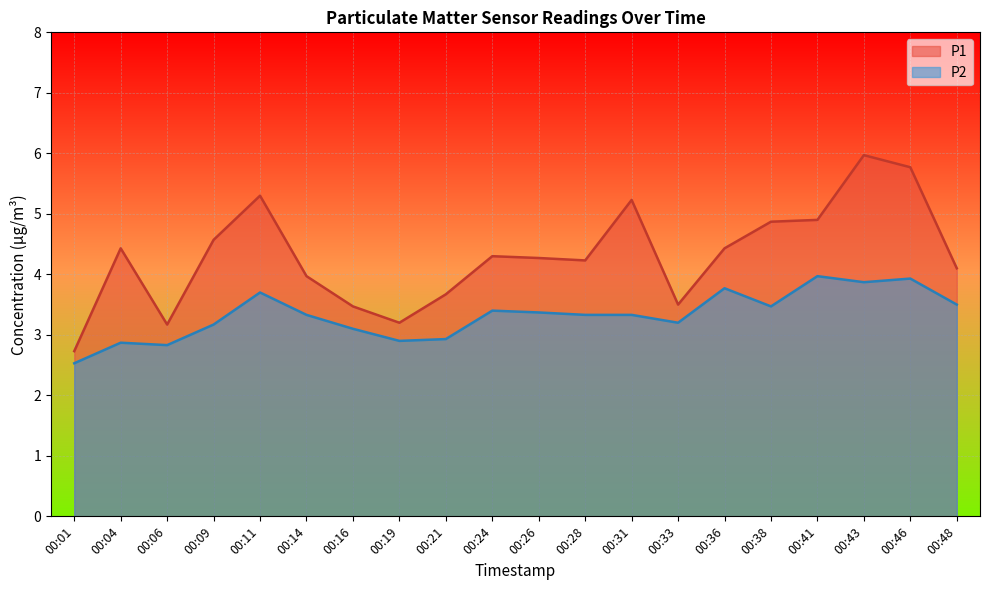

Where is P1 nearest to the value 4?

00:14